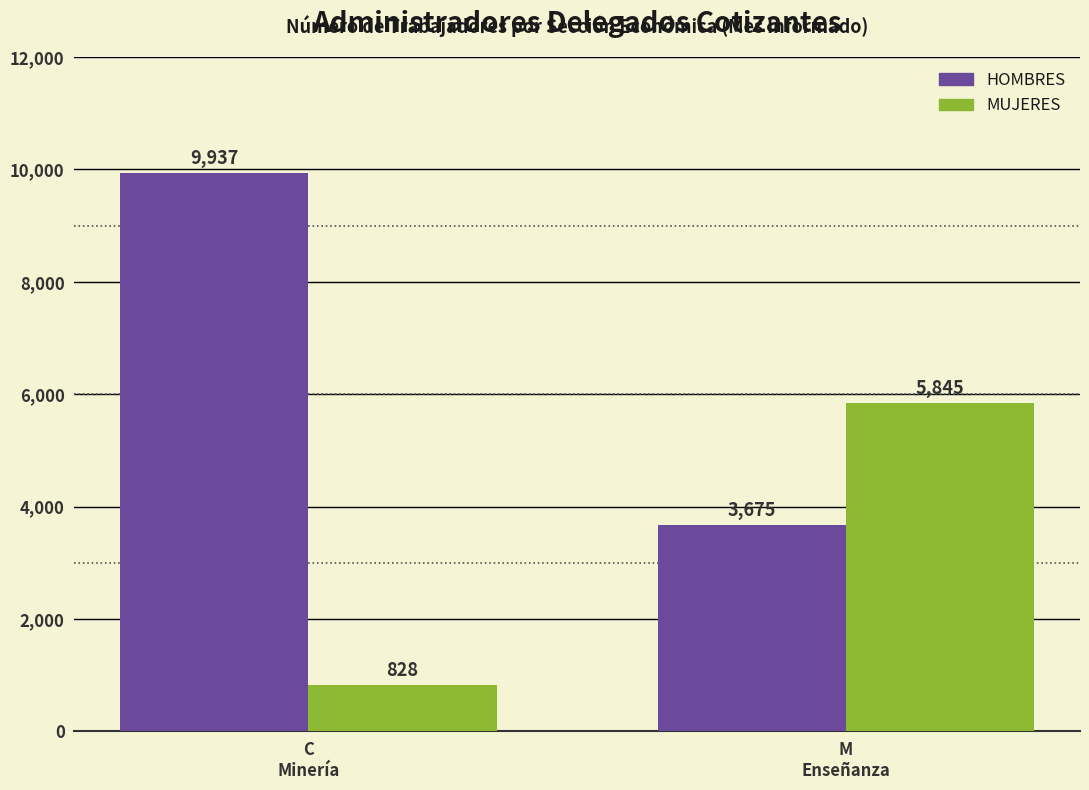

Count the HOMBRES values in the range 3675 to 9937.

2